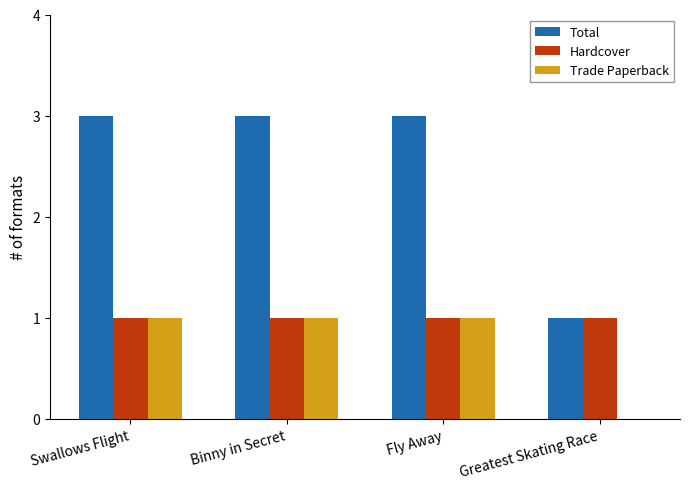

Between Binny in Secret and Greatest Skating Race, which series saw the biggest shift?

Total